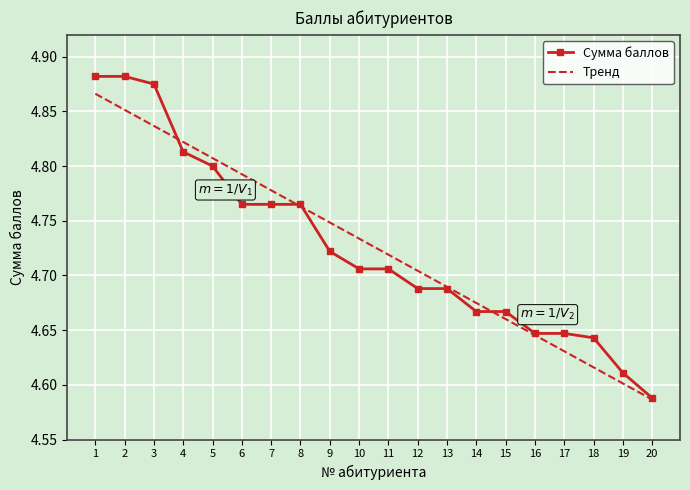

Which series has the largest range (max minus min)?

Сумма баллов